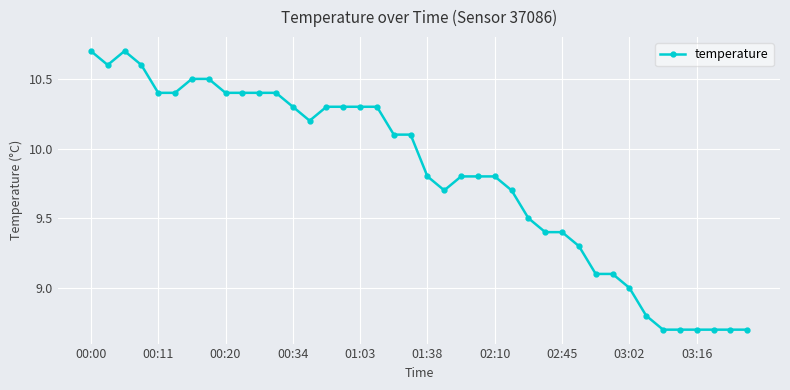

What is the difference between the maximum and minimum values?

2.0